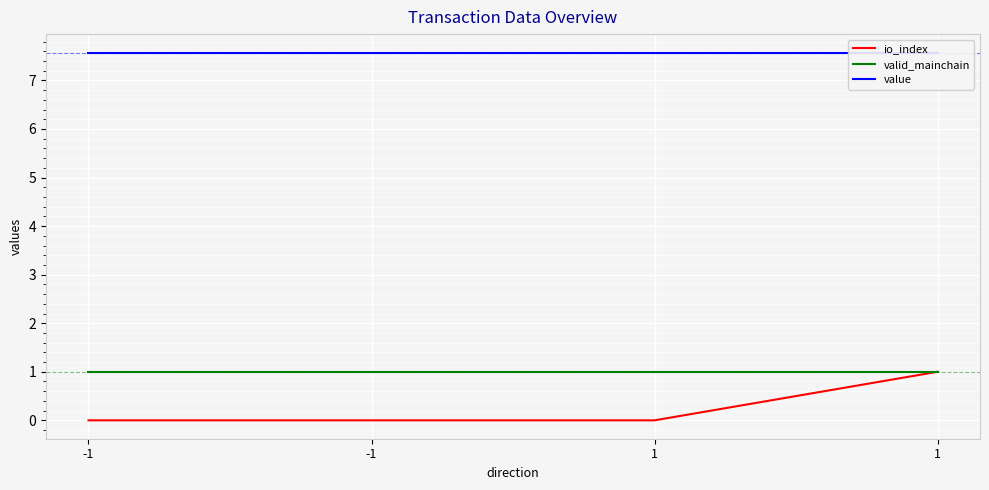

How many data points does each series have?

4